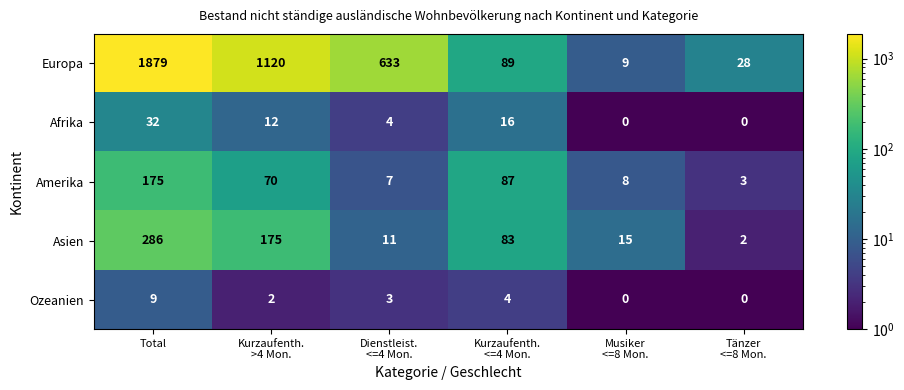

What is the average value of the Afrika series?

11